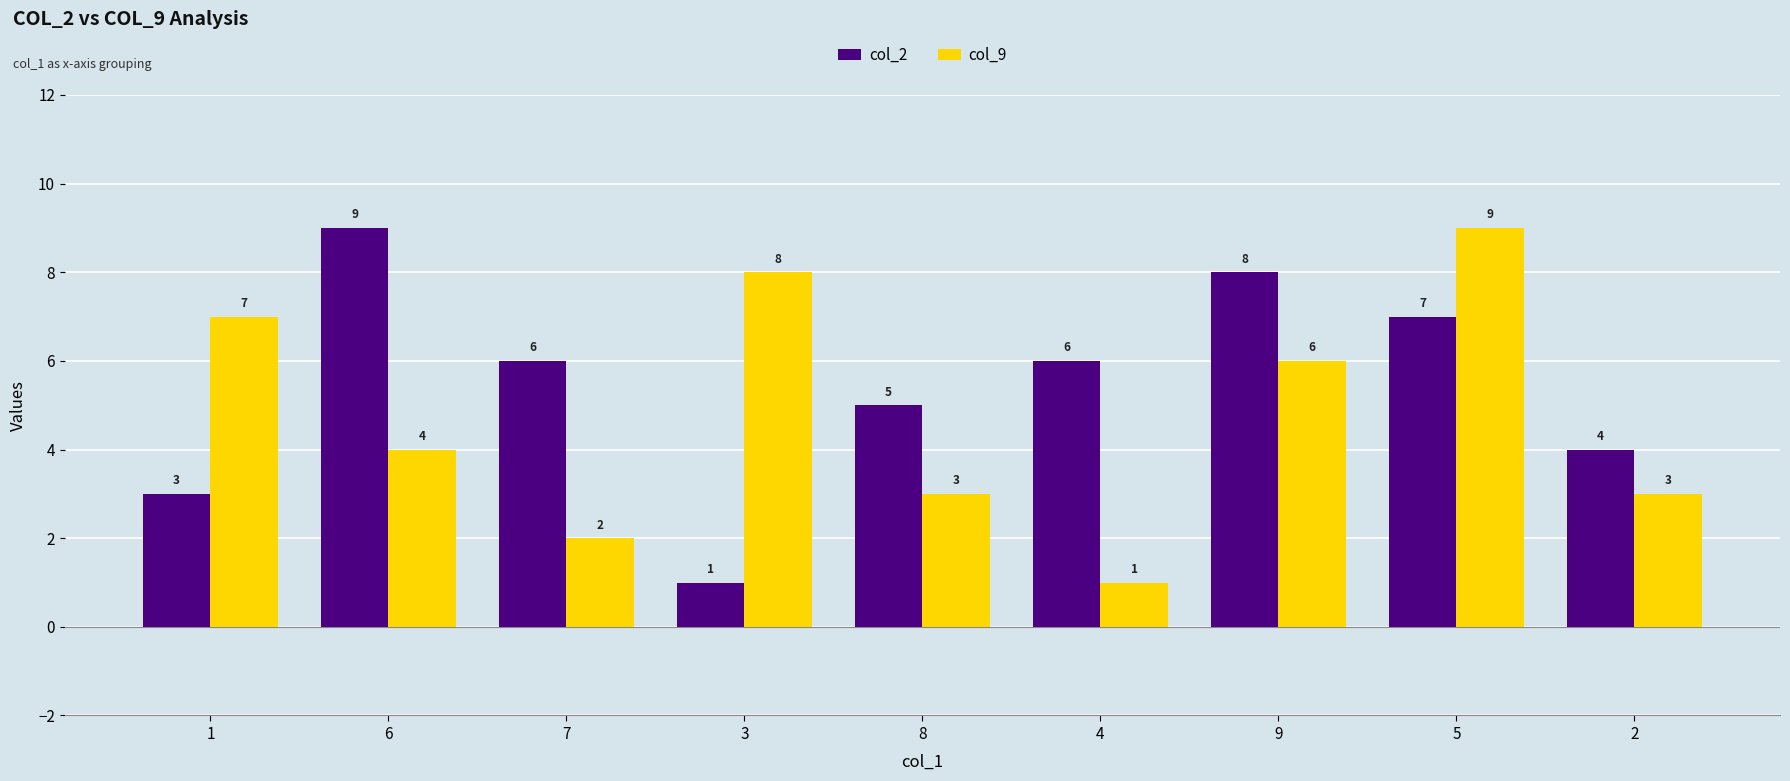

What is the greatest value displayed?

9